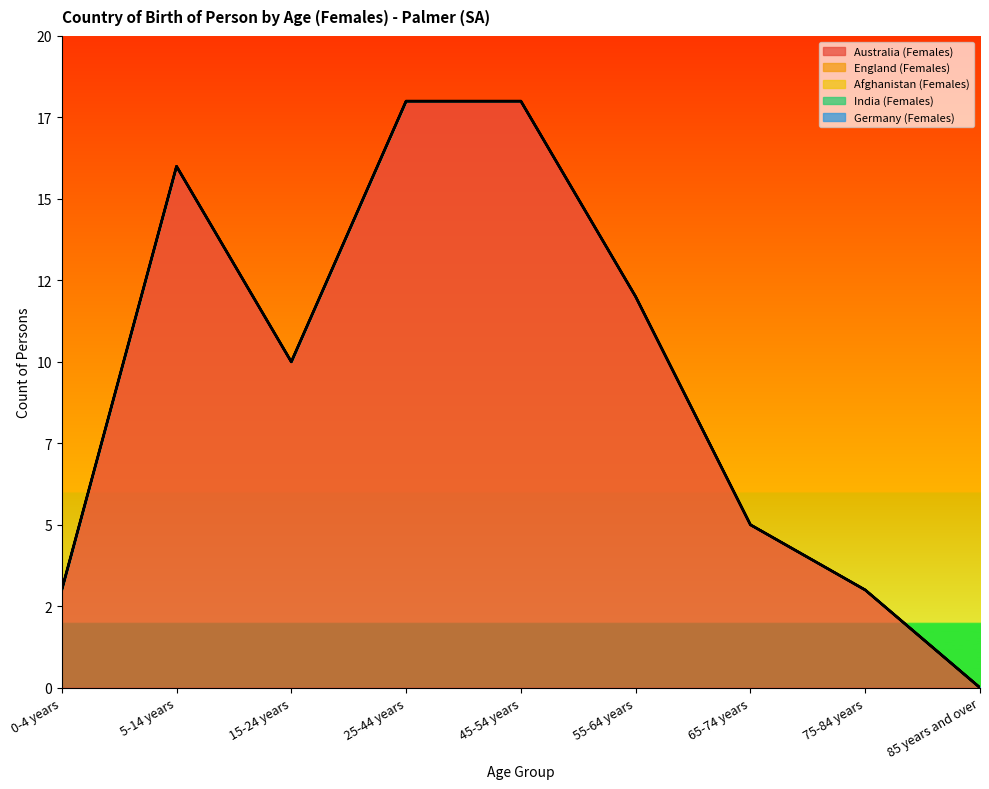

Where is Germany (Females) nearest to the value 0?

0-4 years